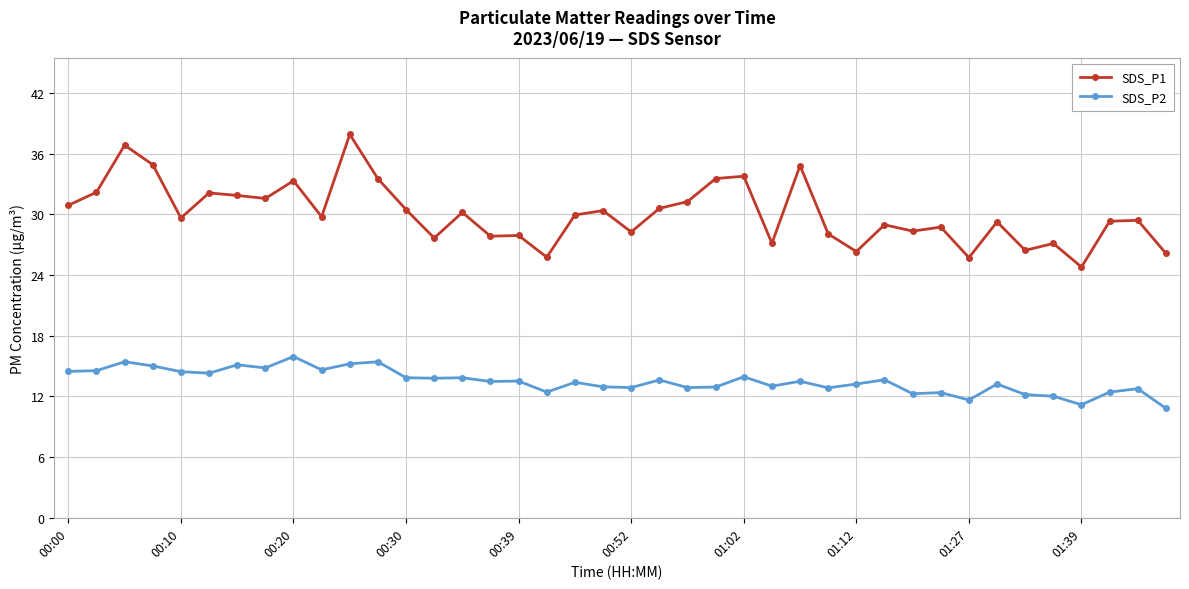

What is the average value of the SDS_P1 series?

30.1